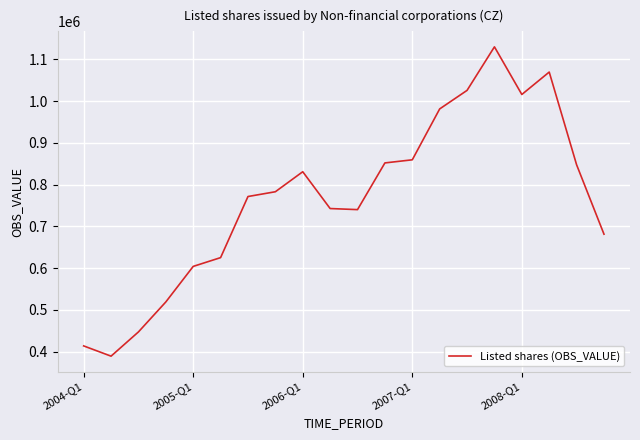

What is the difference between the maximum and minimum values?

740758